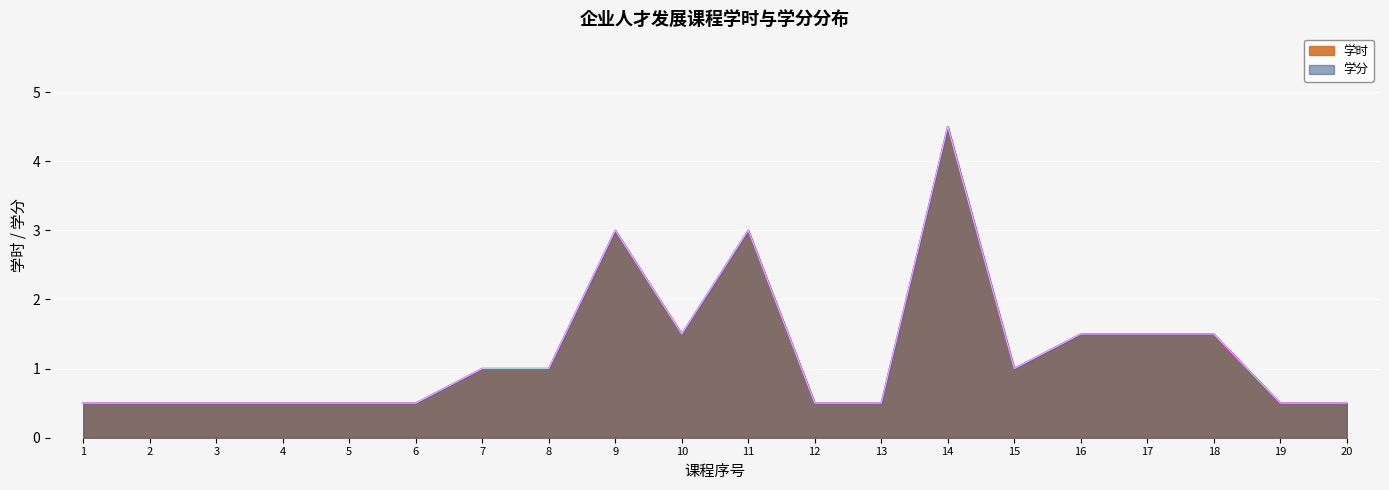

True or false: 学时 and 学分 cross at least once.

False